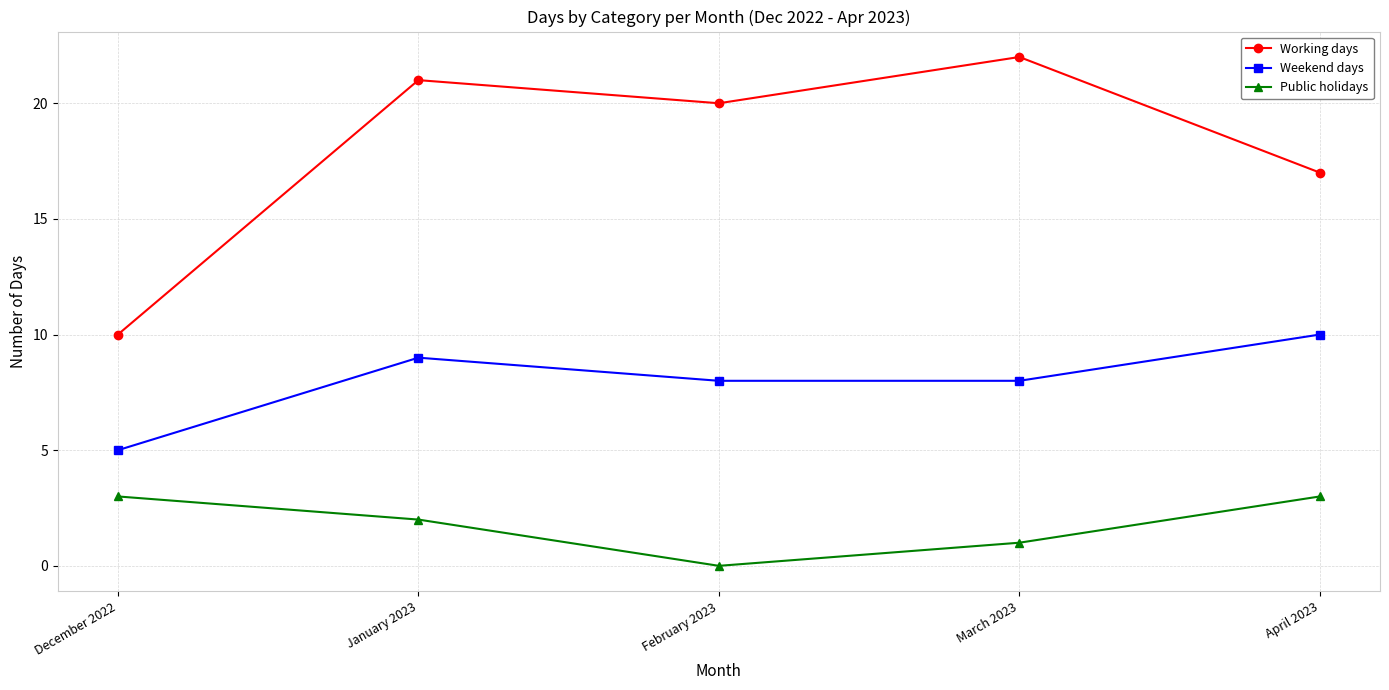

What is the label of the 4th point from the right?

January 2023